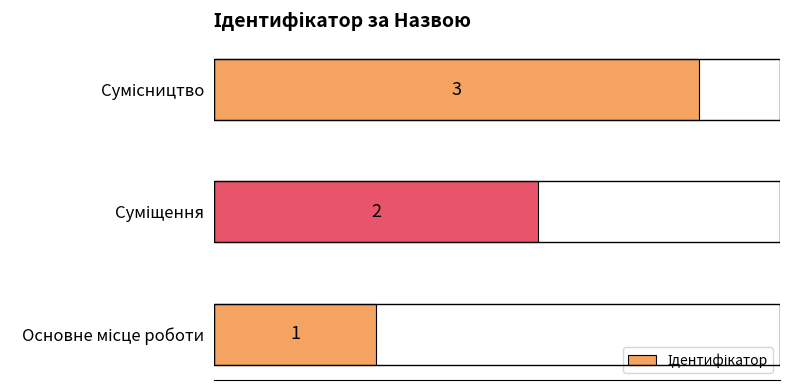

What is the average value?

2